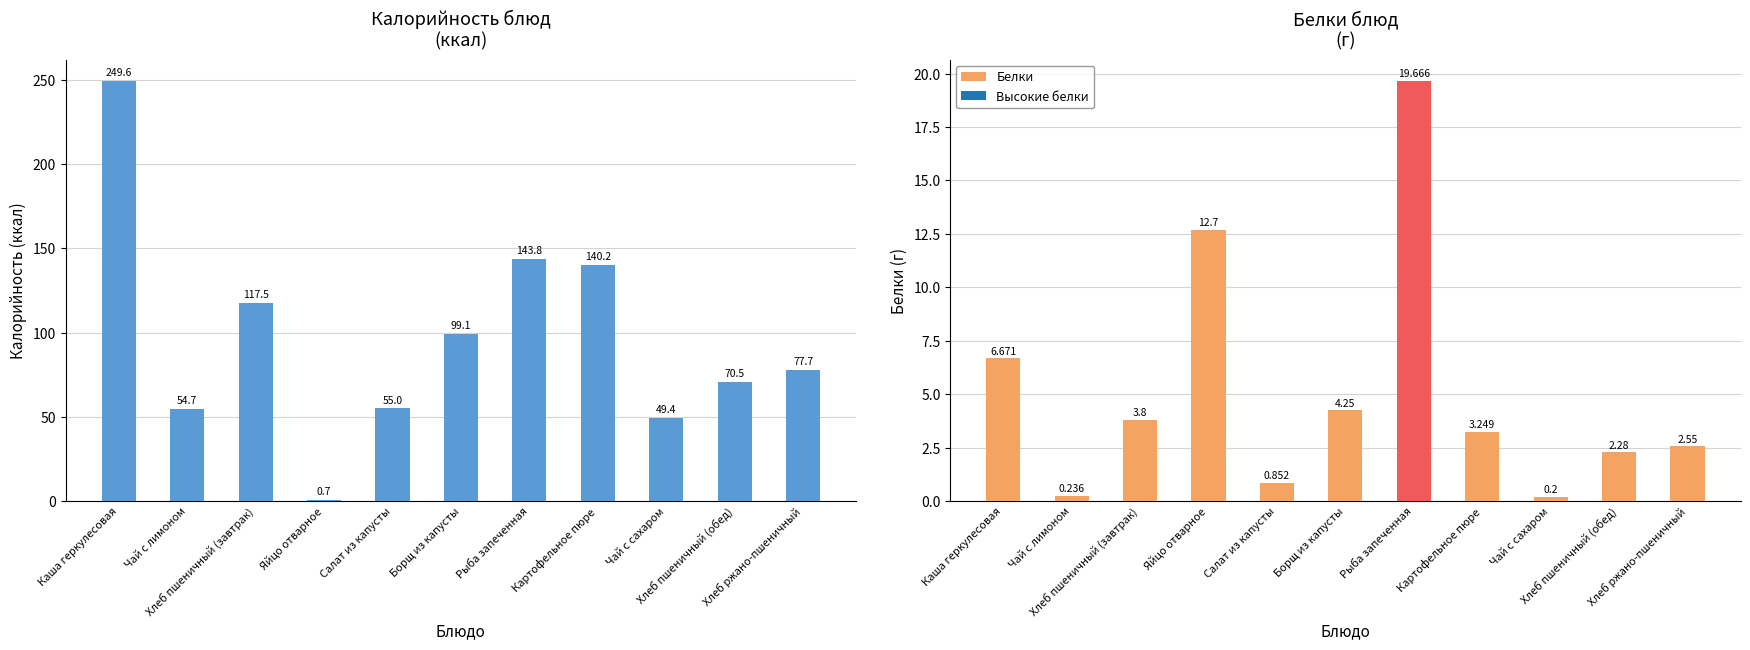

Reading right to left, transcribe all the data shown in this chart.

Калорийность: Хлеб ржано-пшеничный=77.7	Хлеб пшеничный (обед)=70.5	Чай с сахаром=49.4	Картофельное пюре=140.2	Рыба запеченная=143.8	Борщ из капусты=99.1	Салат из капусты=55.0	Яйцо отварное=0.7	Хлеб пшеничный (завтрак)=117.5	Чай с лимоном=54.7	Каша геркулесовая=249.6
Белки: Хлеб ржано-пшеничный=2.5	Хлеб пшеничный (обед)=2.3	Чай с сахаром=0.2	Картофельное пюре=3.2	Рыба запеченная=19.7	Борщ из капусты=4.2	Салат из капусты=0.9	Яйцо отварное=12.7	Хлеб пшеничный (завтрак)=3.8	Чай с лимоном=0.2	Каша геркулесовая=6.7